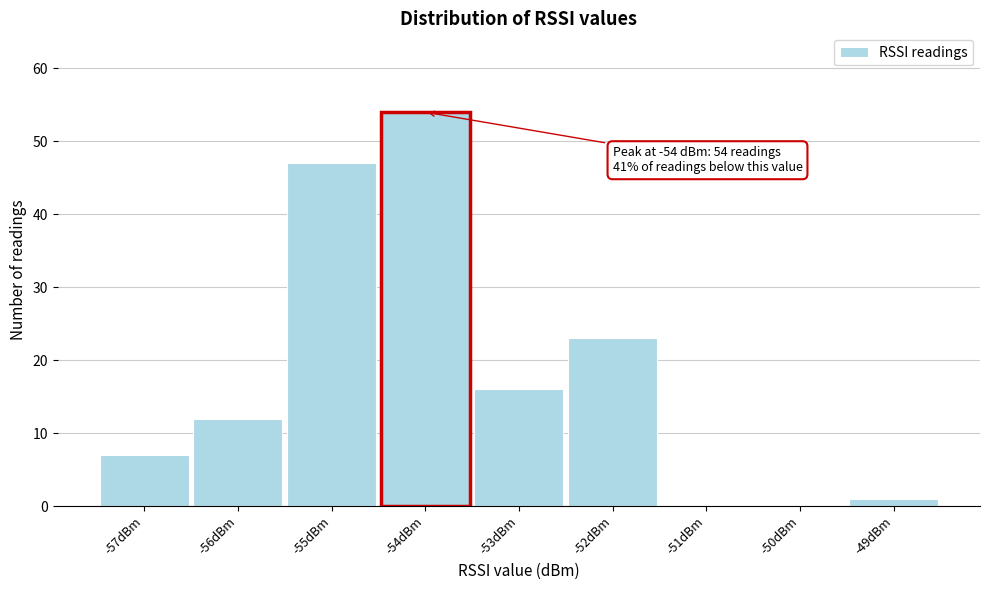

Over which range of the x-axis is the bar tallest?

-54.5 to -53.5